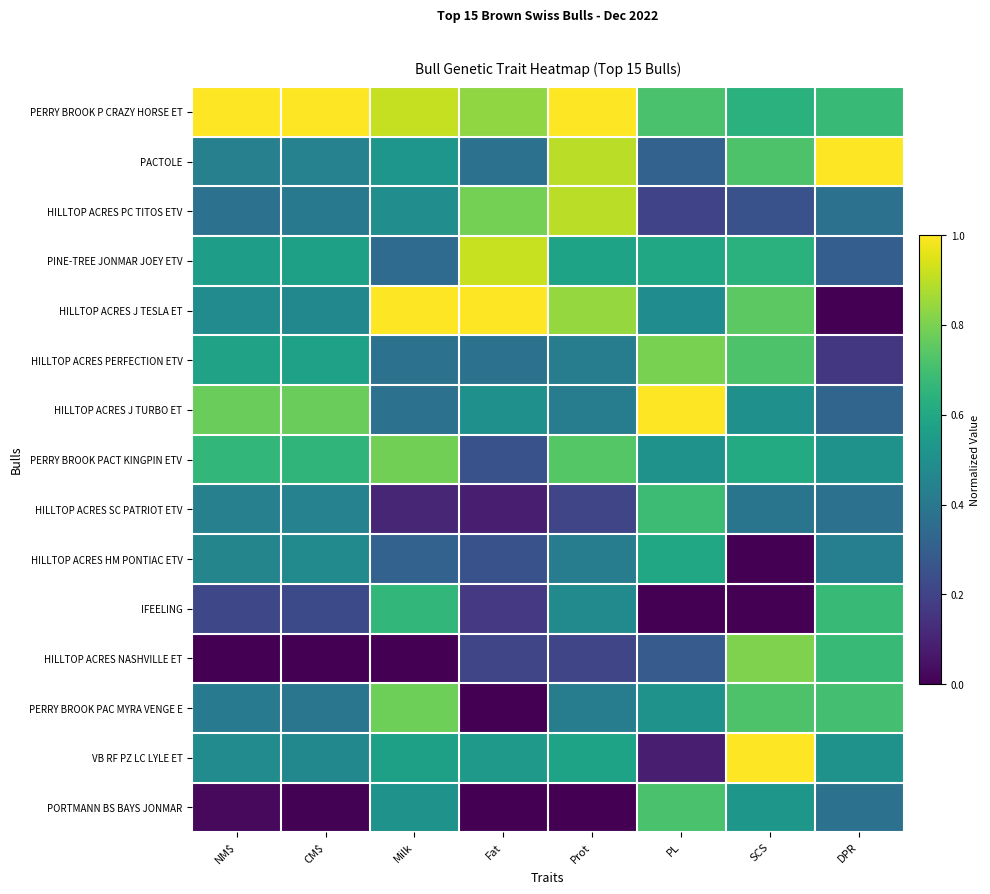

Between PL and NM$, which is larger?

NM$